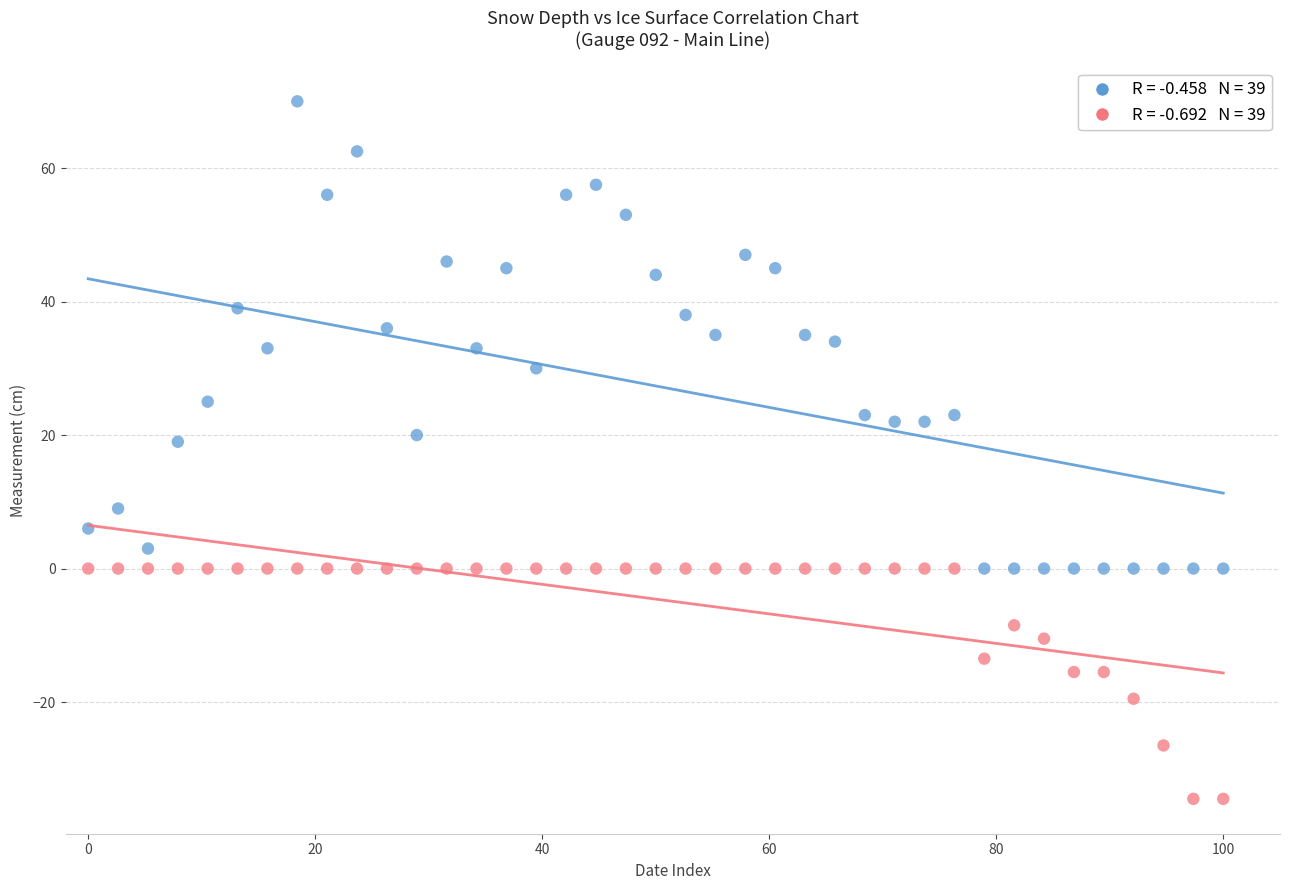

Across all data points, what is the range of Y values (max minus min)?

104.5